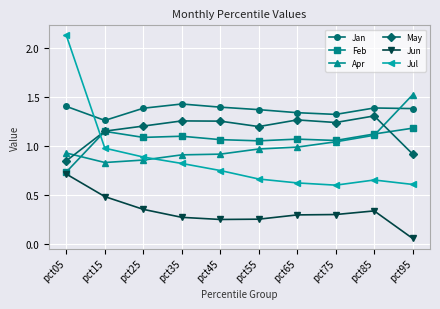

True or false: Jan has a value of 1.4 at pct95.

True